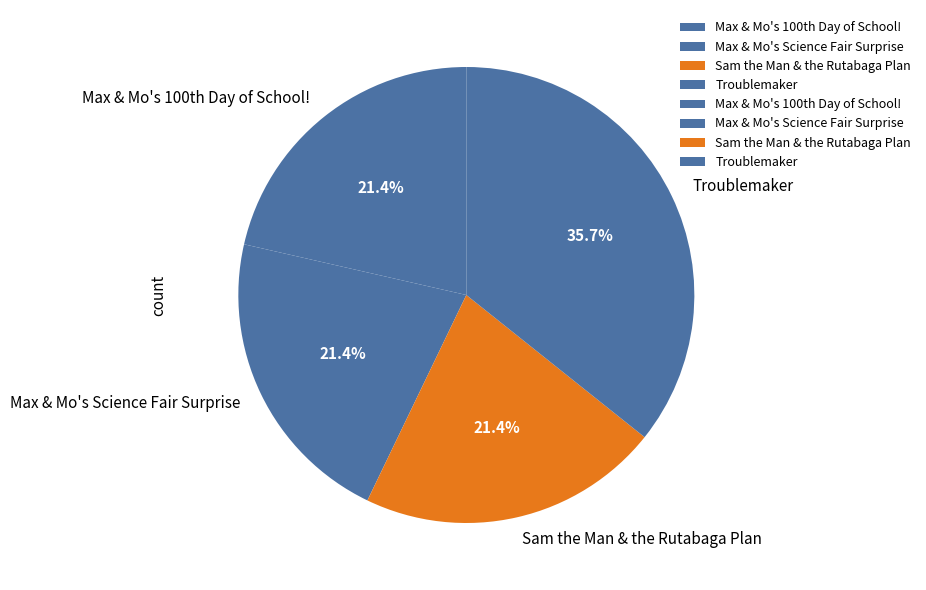

Which slice is the largest?

Troublemaker